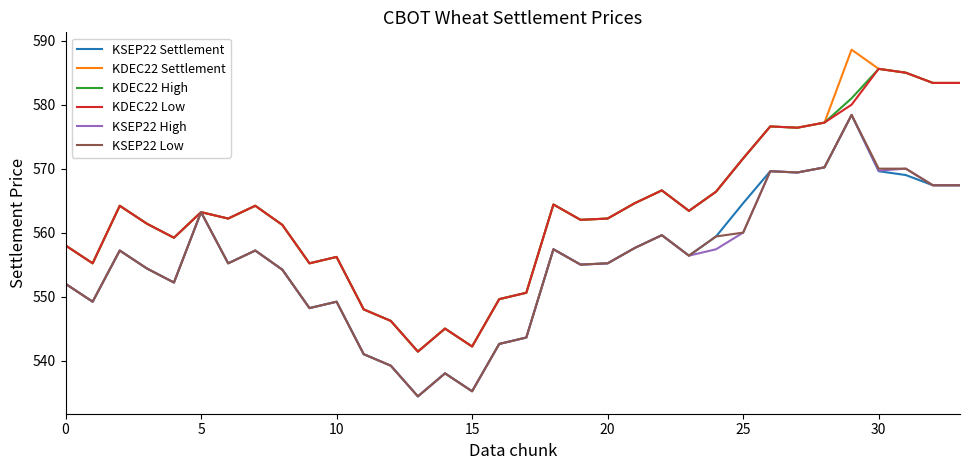

Which series has the largest range (max minus min)?

KDEC22 Settlement